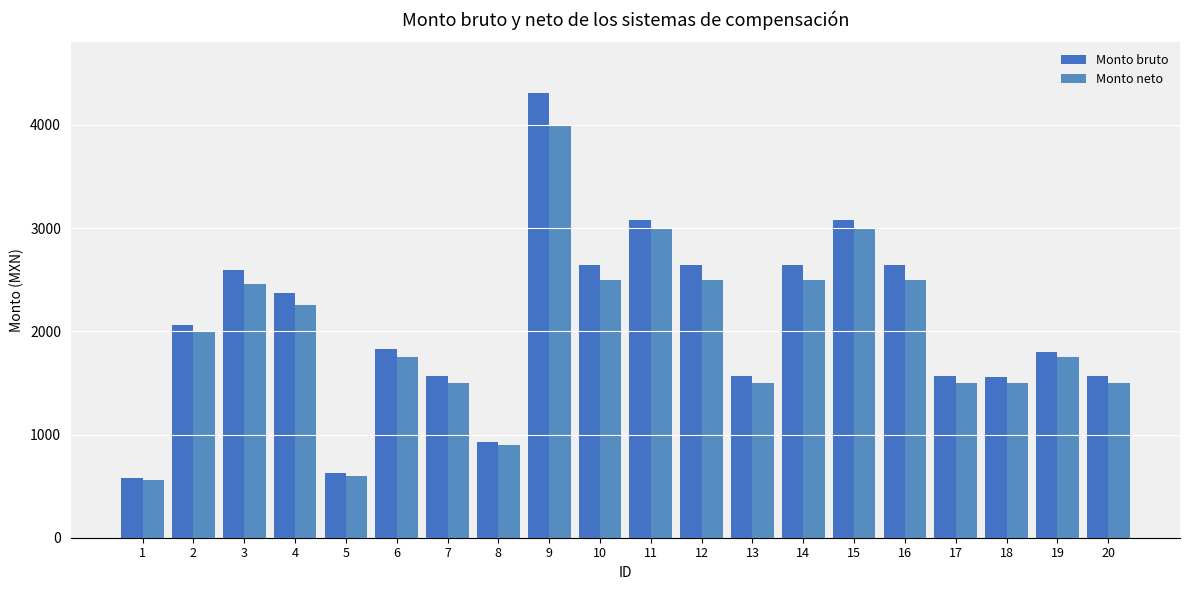

How many data points does each series have?

20